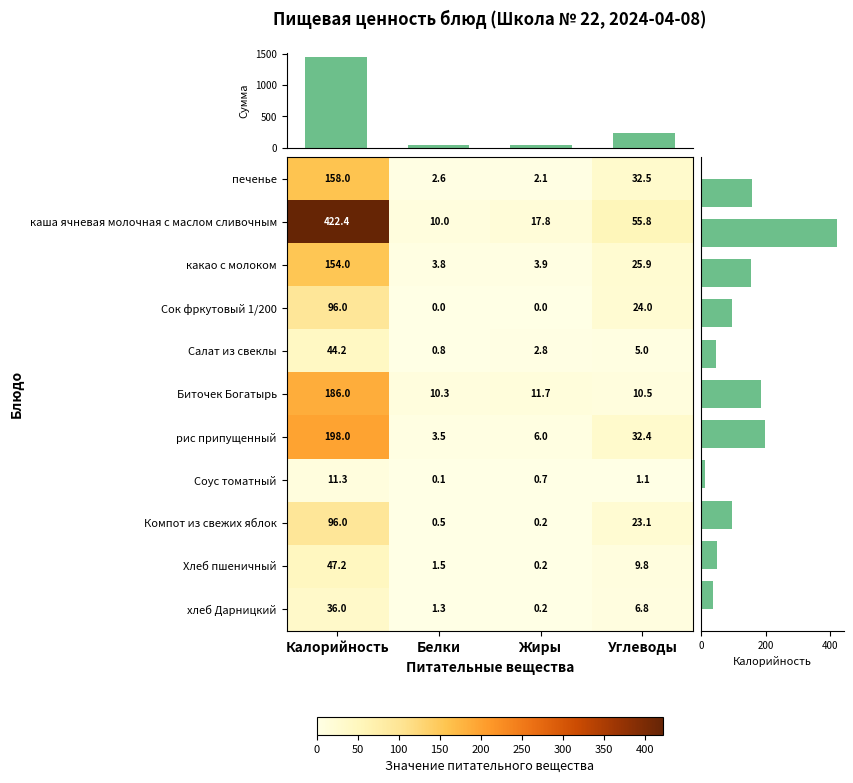

Which series changed the most between Жиры and Углеводы?

каша ячневая молочная с маслом сливочным